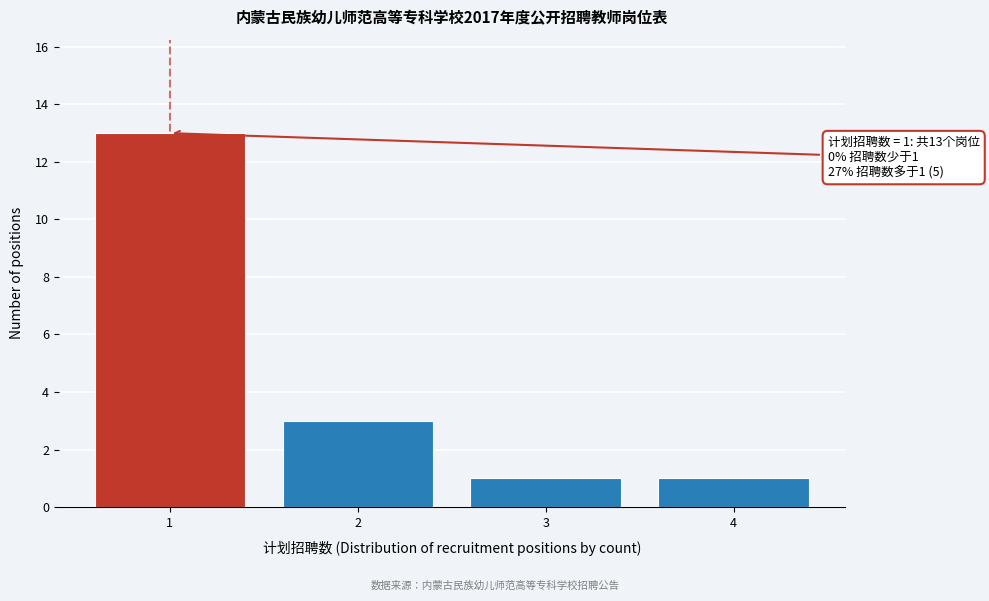

Reading left to right, extract all data points from this chart.

1=13	2=3	3=1	4=1